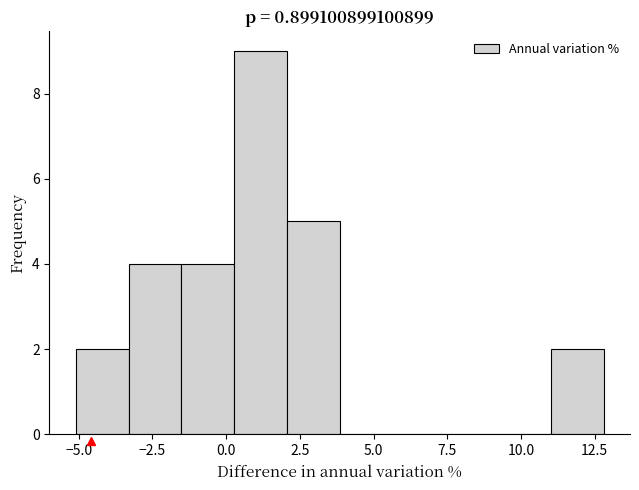

Read against the x-axis, roughly where is the centre of the tallest bar?

1.0